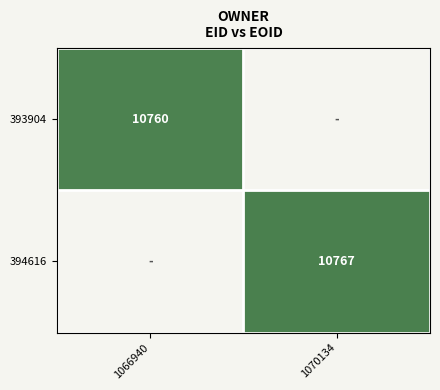

At how many categories does at least one series exceed 10764?

1